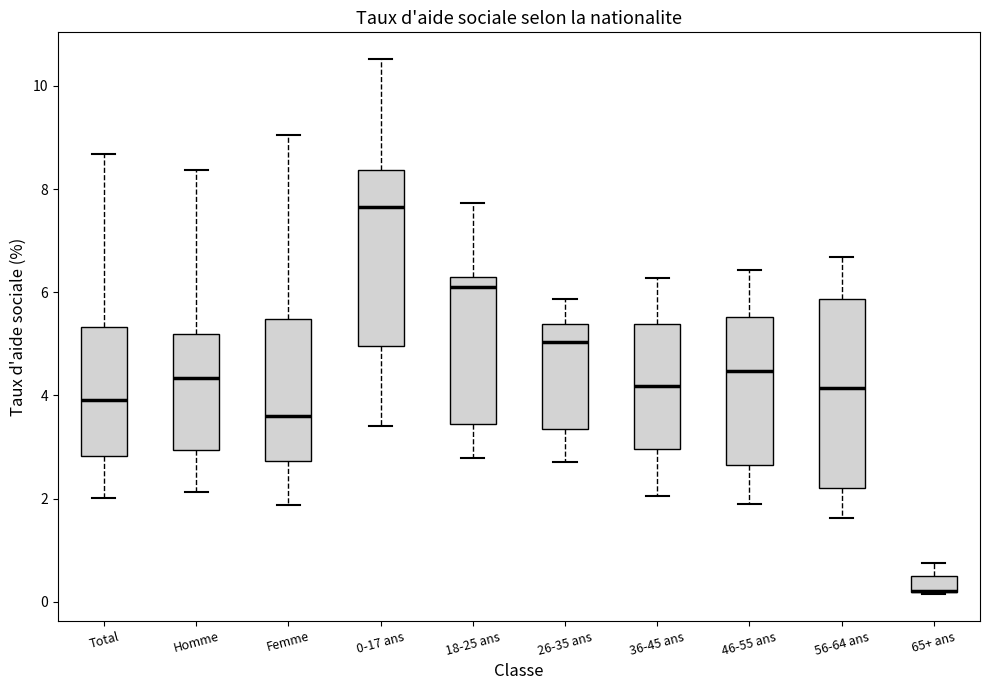

Where is the lower edge of the box for 56-64 ans on the y-axis? The values are not printed on the chart, so give them approximately, as read against the axis.

2.2